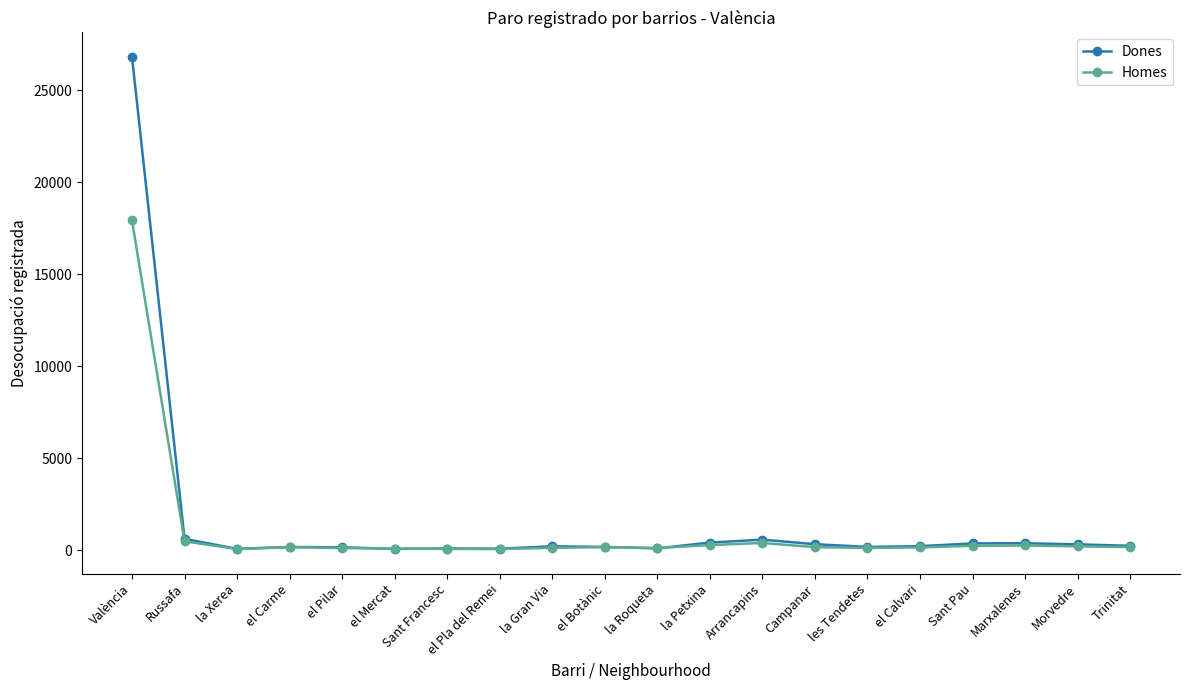

What are all the series names shown in the legend?

Dones, Homes